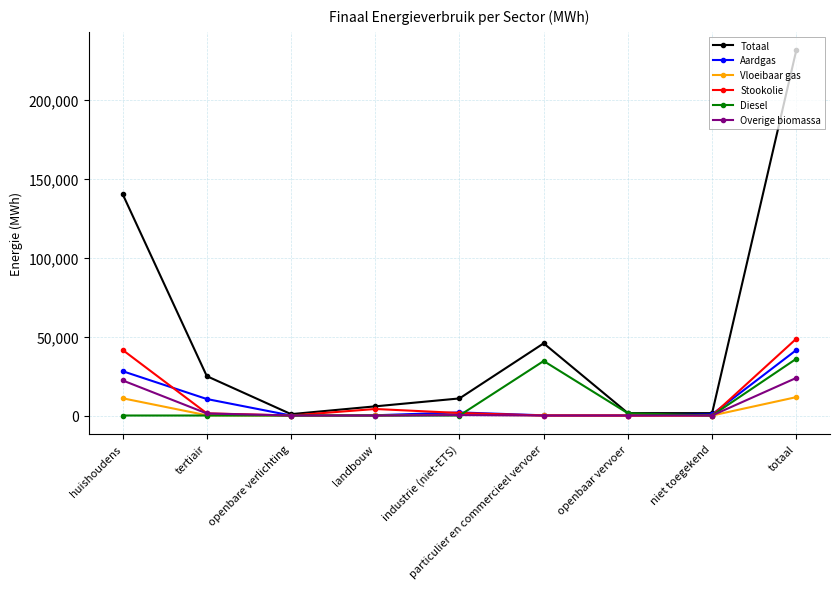

After their last crossing, which series has the higher values: Stookolie or Aardgas?

Stookolie